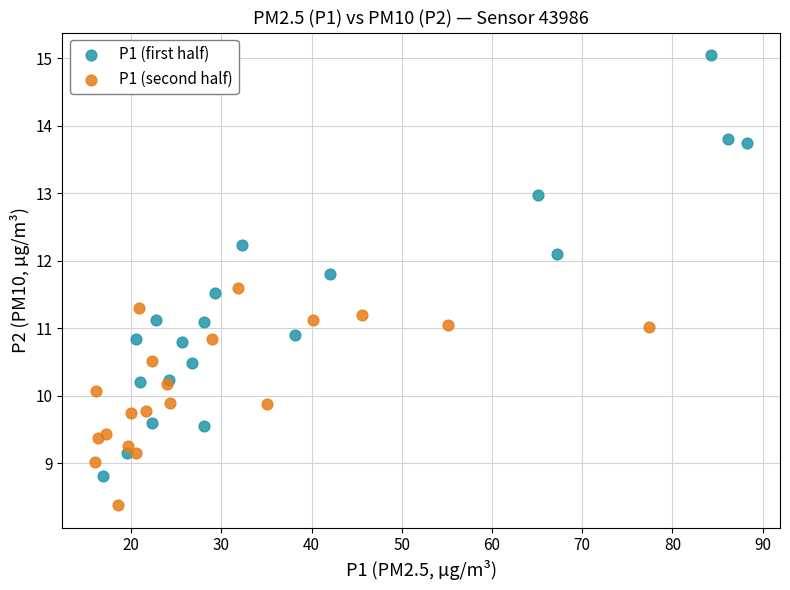

Which series contains the highest Y value?

P1 (first half)